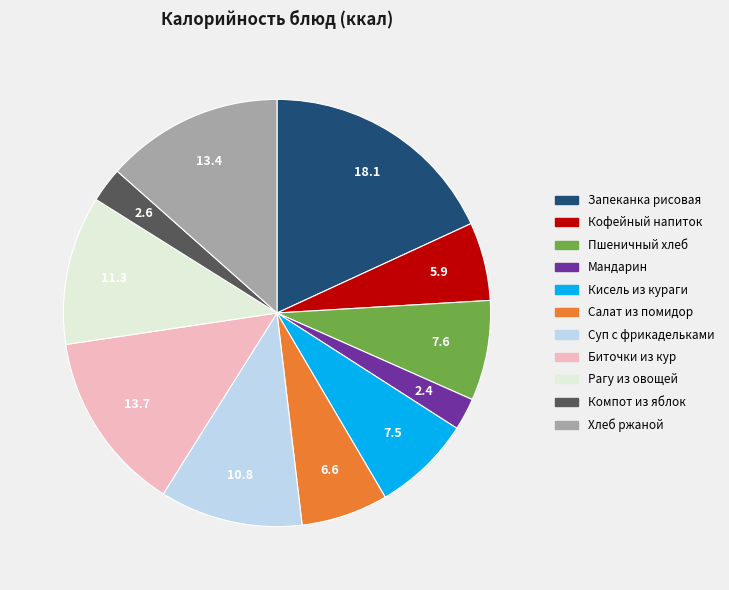

How many slices are in this pie chart?

11